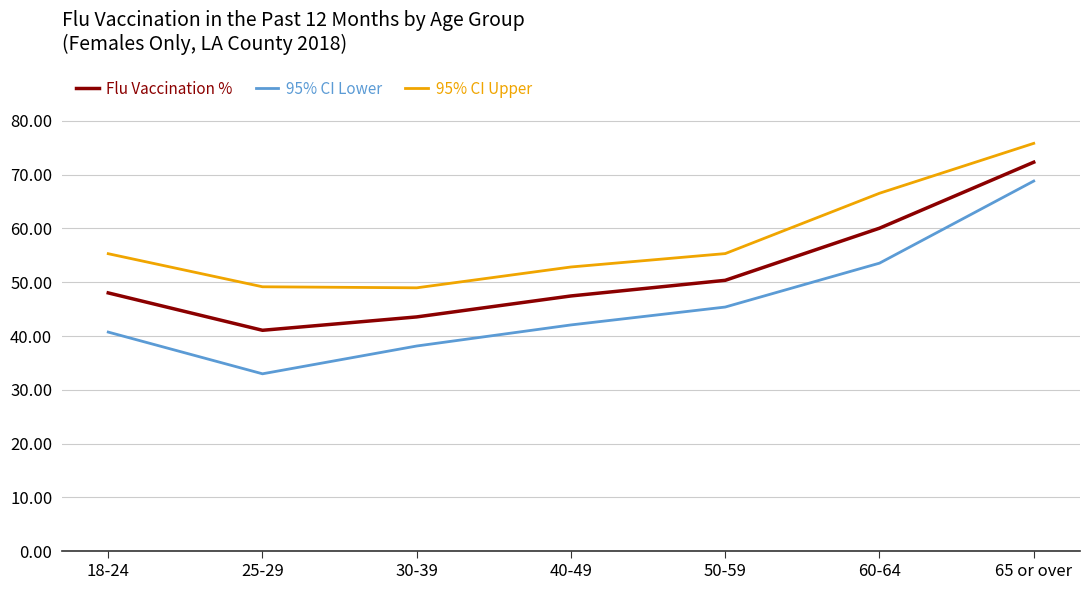

How many values in the Flu Vaccination % series exceed 48?

4